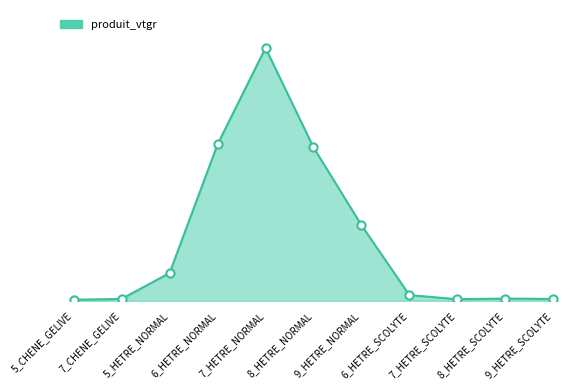

Is this an area chart (filled region under the line)?

Yes